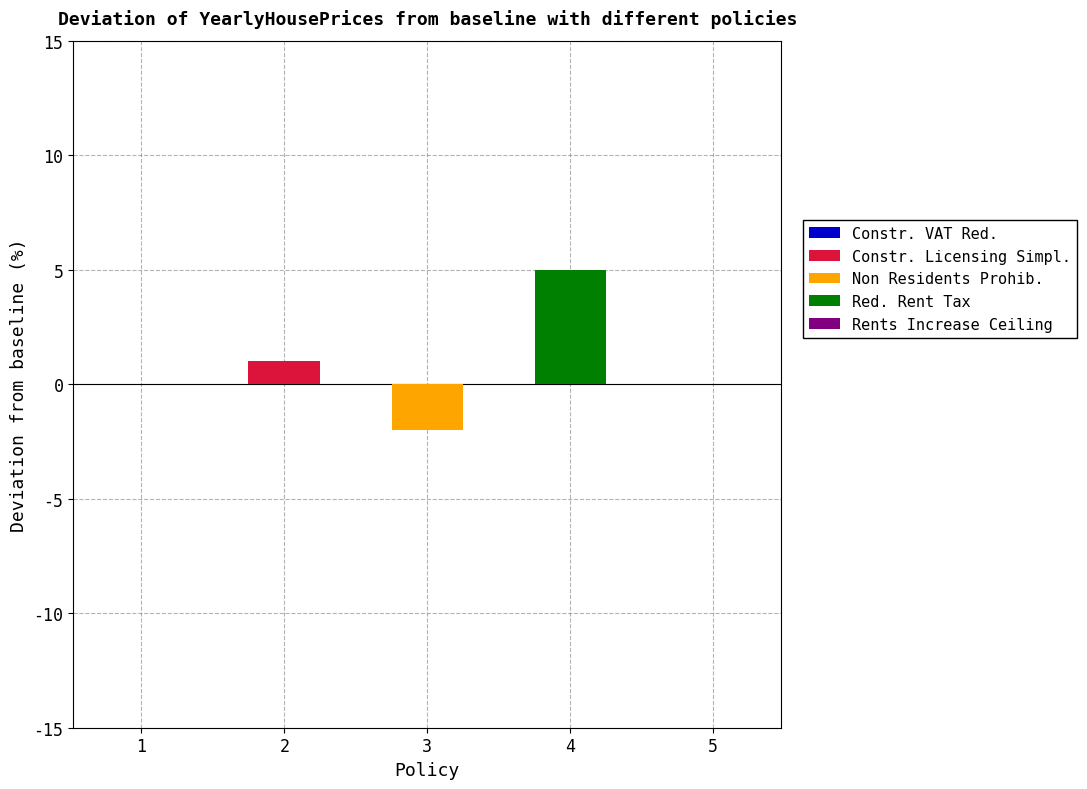

True or false: Red. Rent Tax has a value of 3 at 2.

False